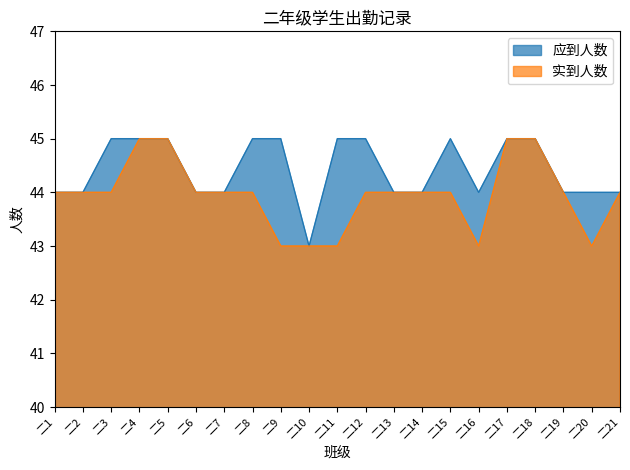

The 实到人数 series shows 44 at 二8. True or false?

True